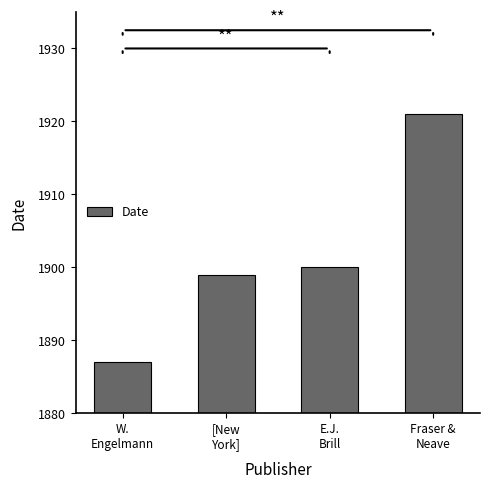

Which category has the lowest value across all series?

W.
Engelmann